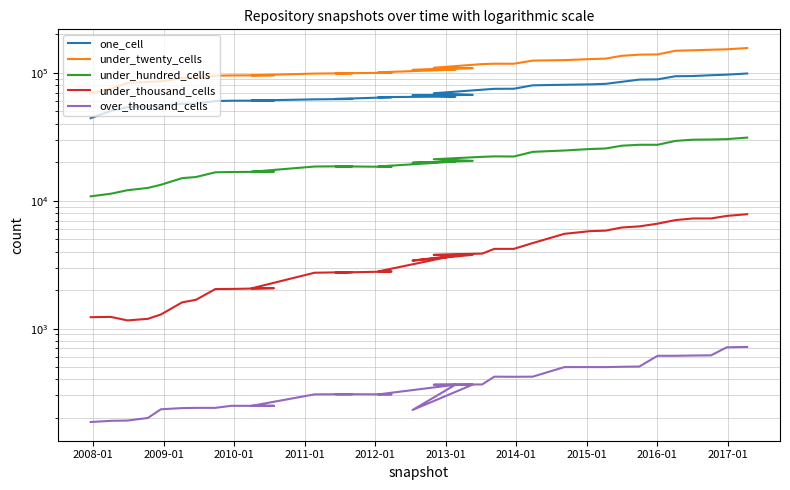

Which series has the largest range (max minus min)?

under_twenty_cells